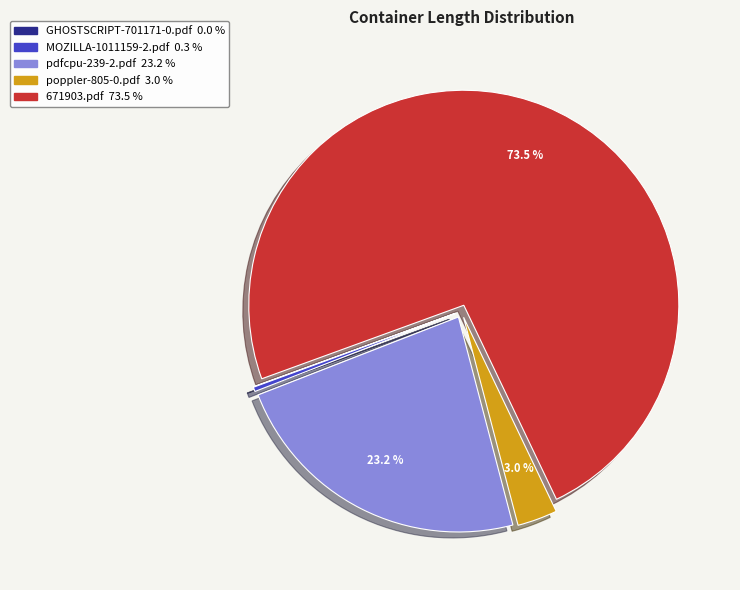

To the nearest percent, what is the combined percentage of pdfcpu-239-2.pdf and MOZILLA-1011159-2.pdf?

24%